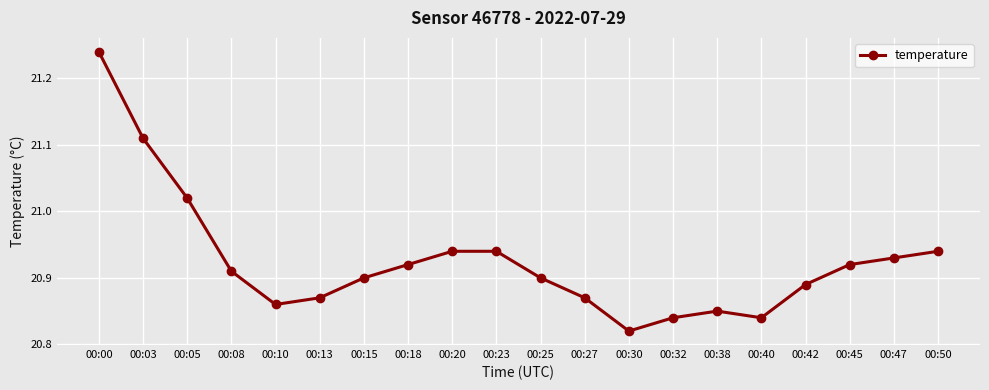

At which category does the chart reach its peak across all series?

00:00